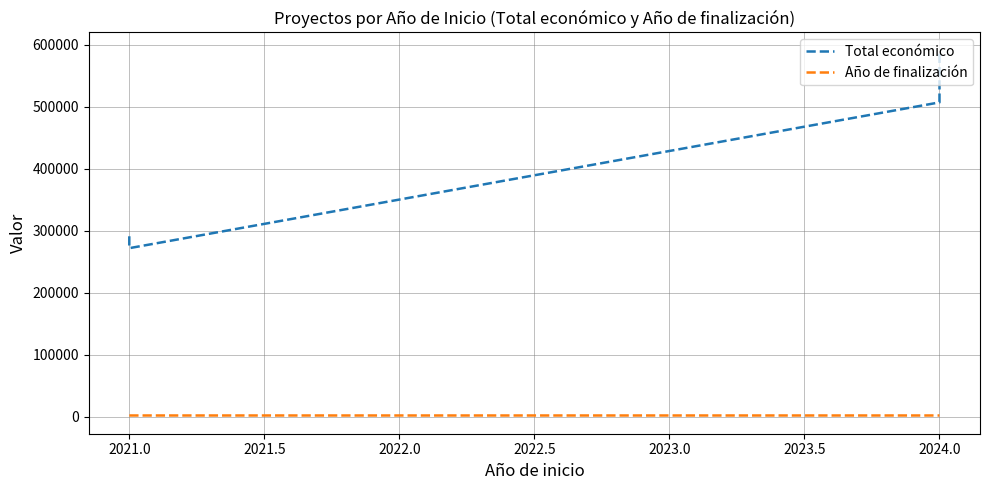

What is the value of the Año de finalización point at the 4th from the left?

2027